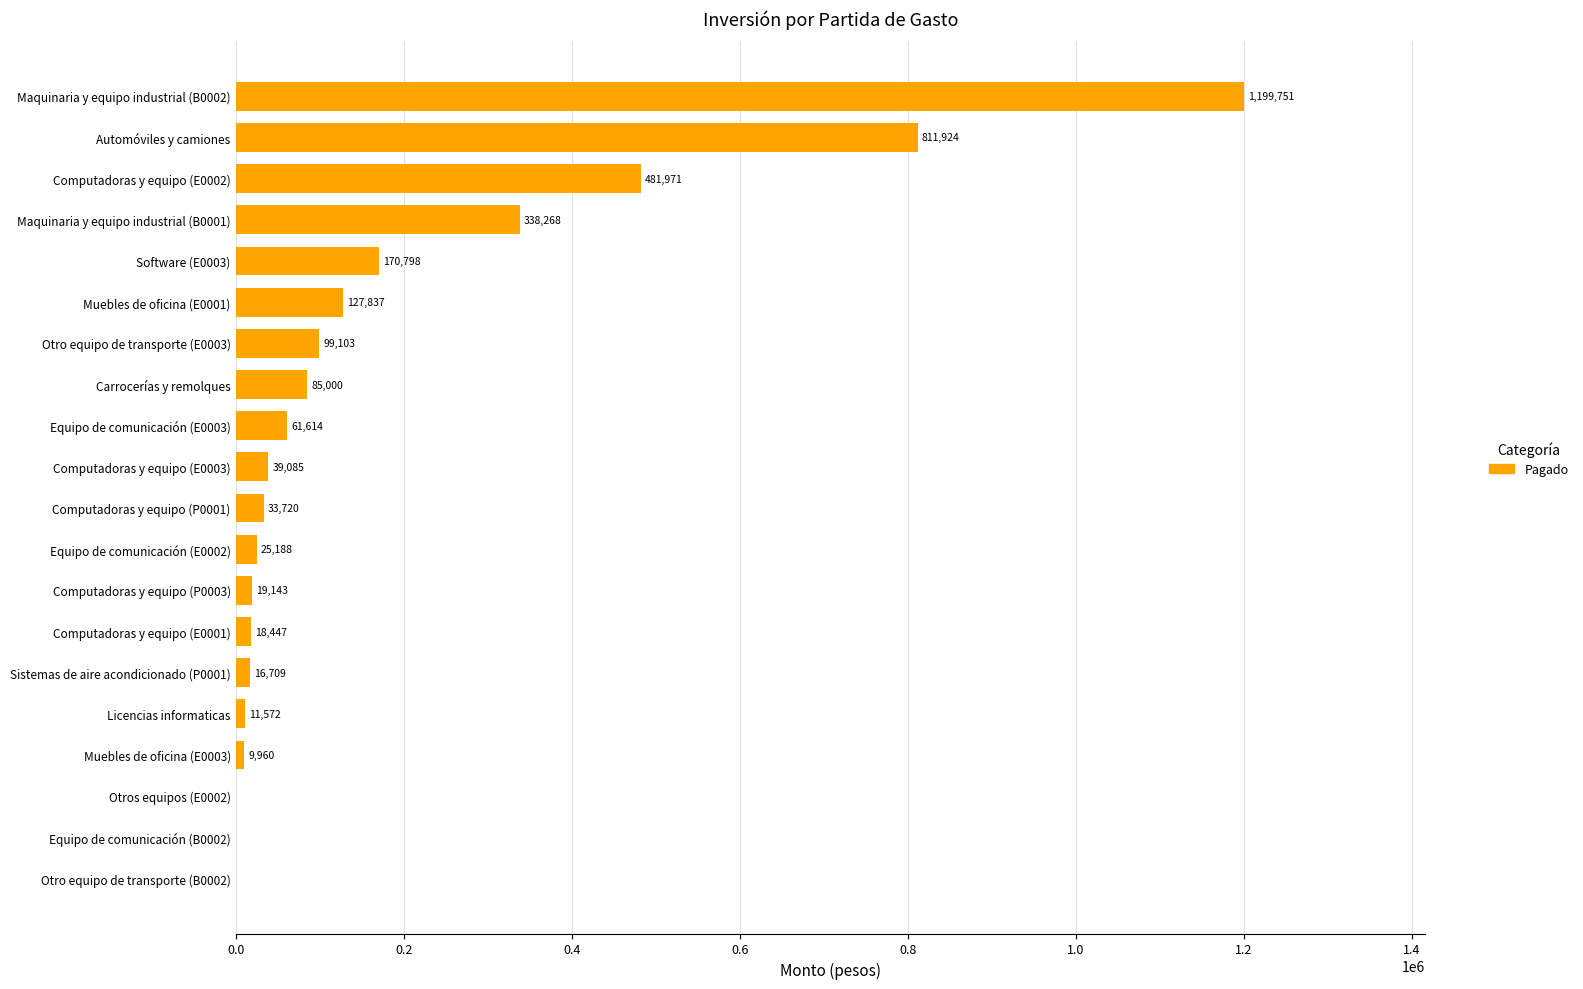

What is the ratio of the value at Muebles de oficina (E0001) to the value at Software (E0003)?

0.7